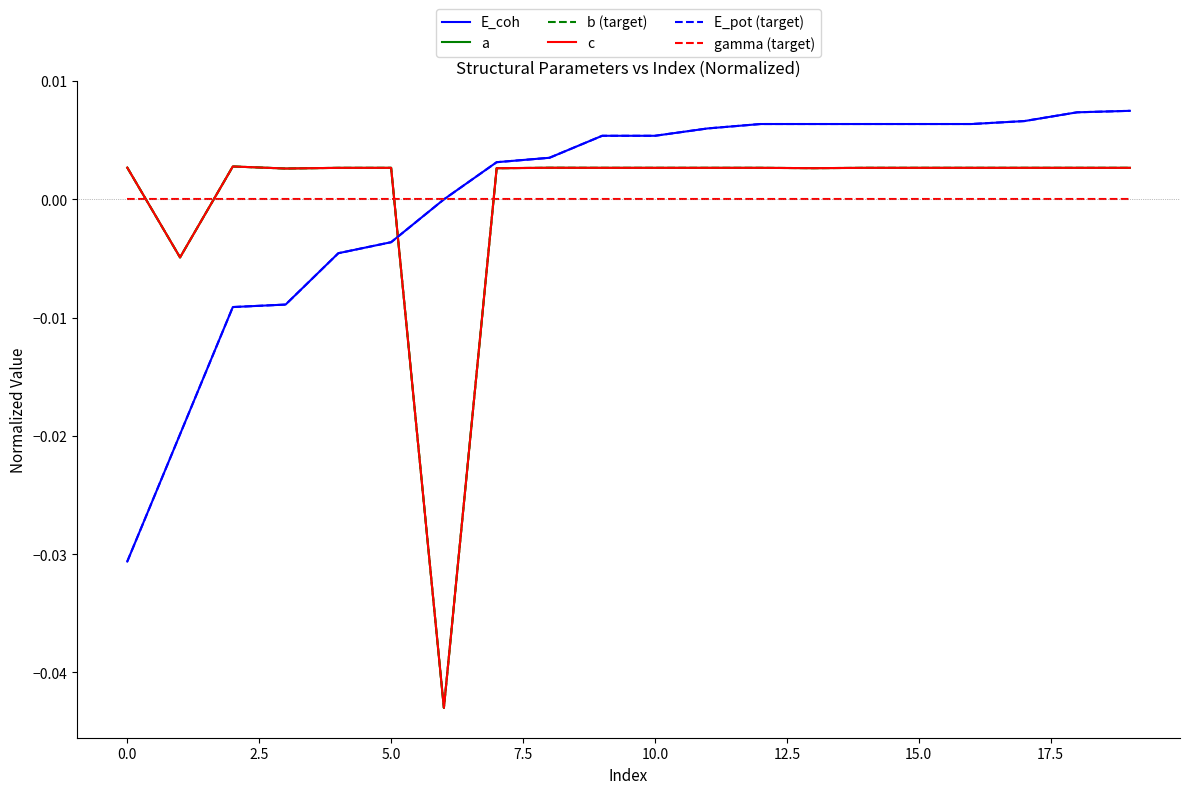

True or false: b (target) has more than 0 points higher than both neighbors.

True